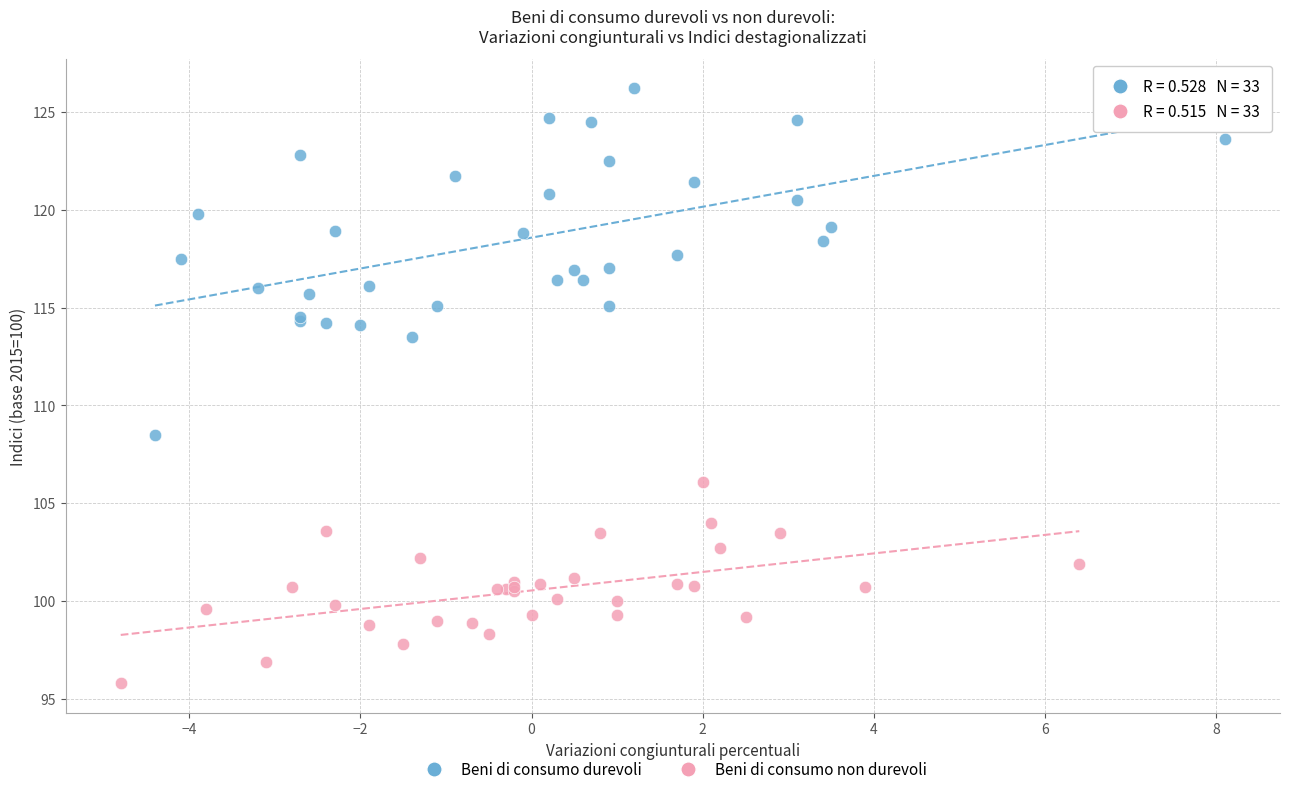

Which series reaches the minimum Y coordinate?

Beni di consumo non durevoli